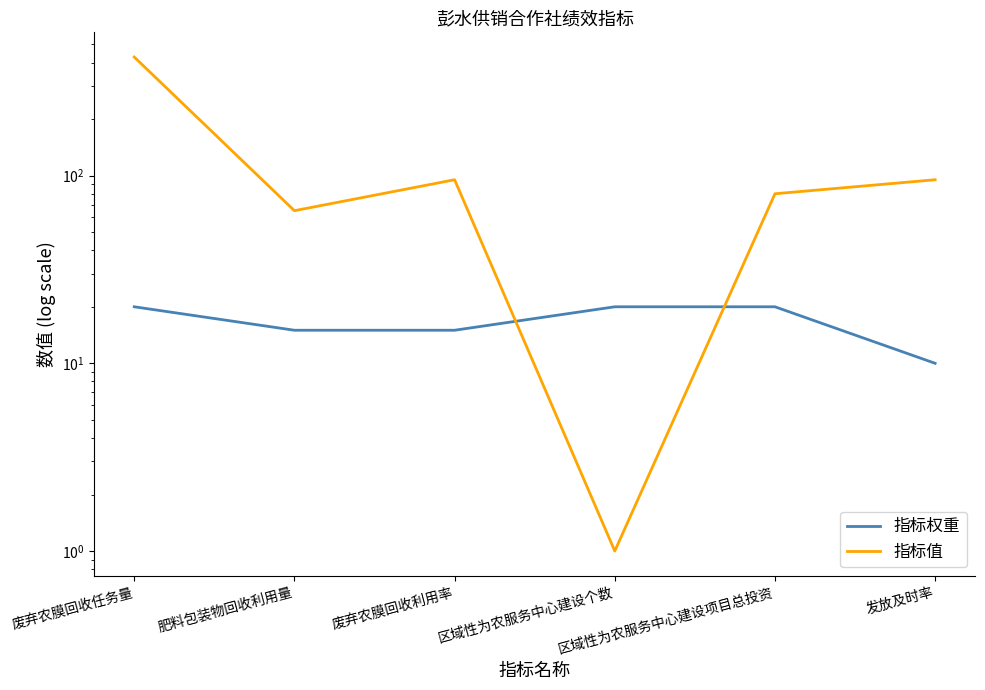

Which category has the highest value in the 指标权重 series?

废弃农膜回收任务量